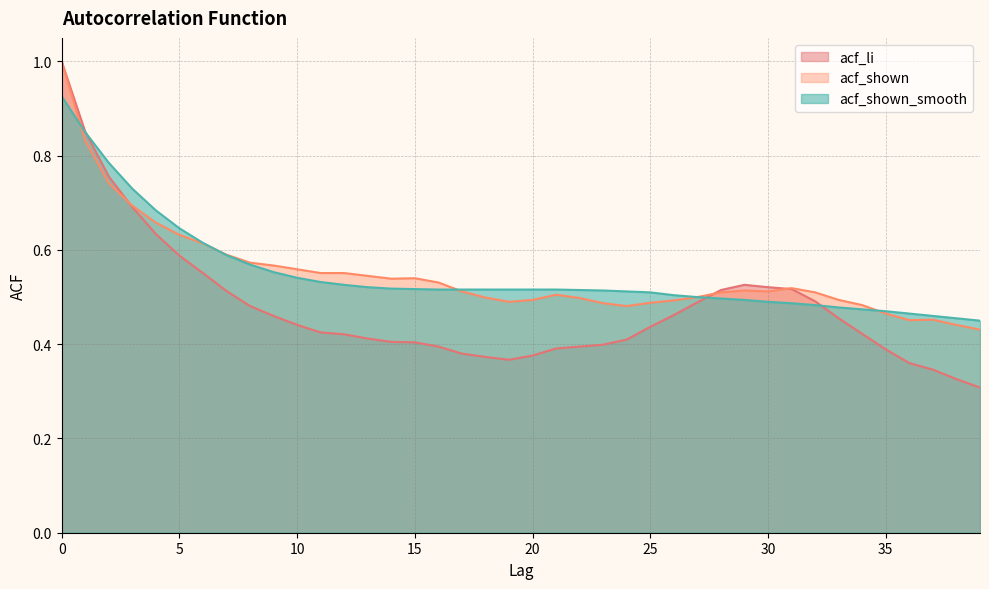

How many interior local valleys does the acf_li series have?

1